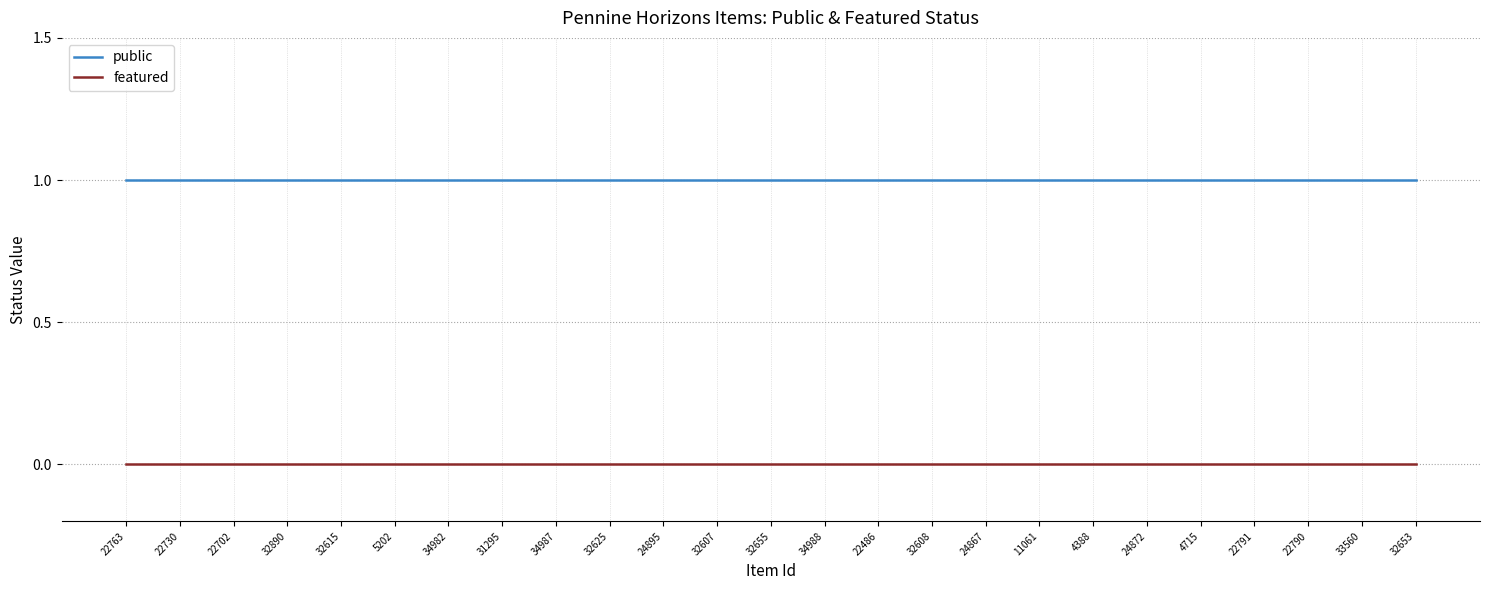

What position from the left is 24872?

20